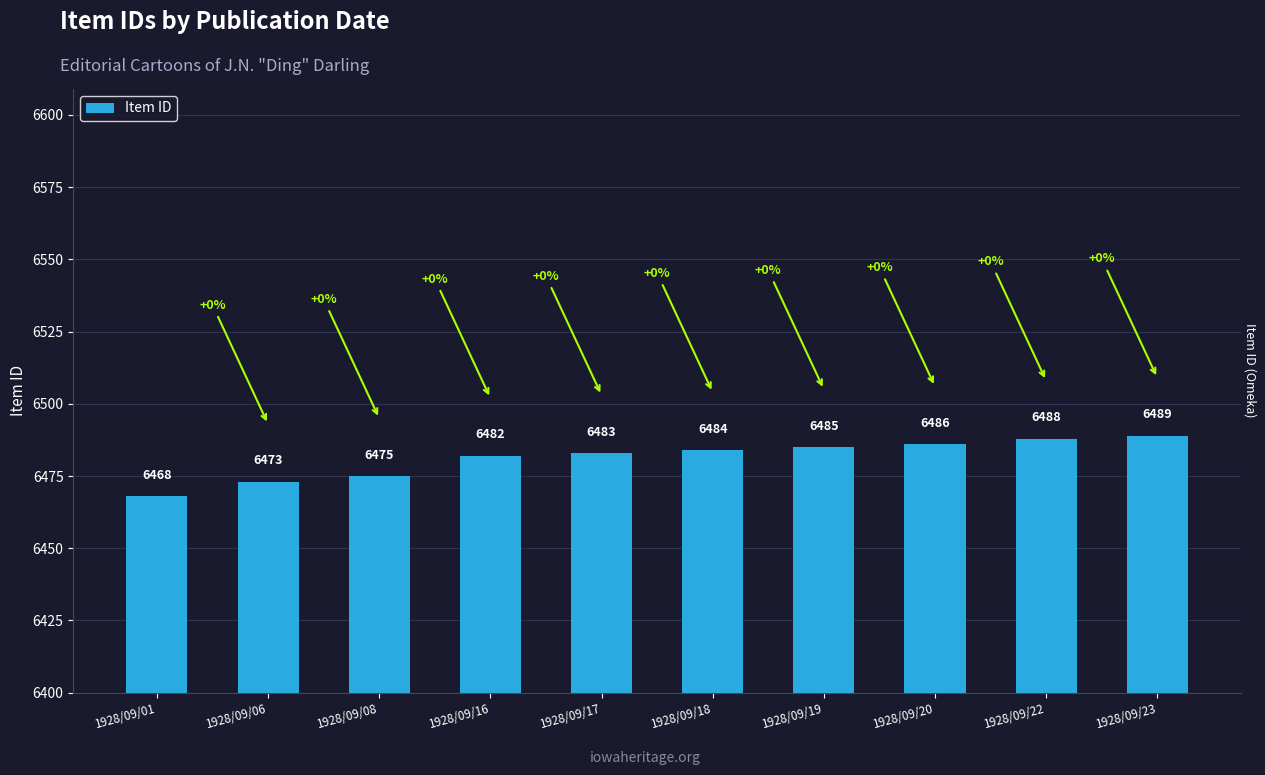

What is the greatest value displayed?

6489